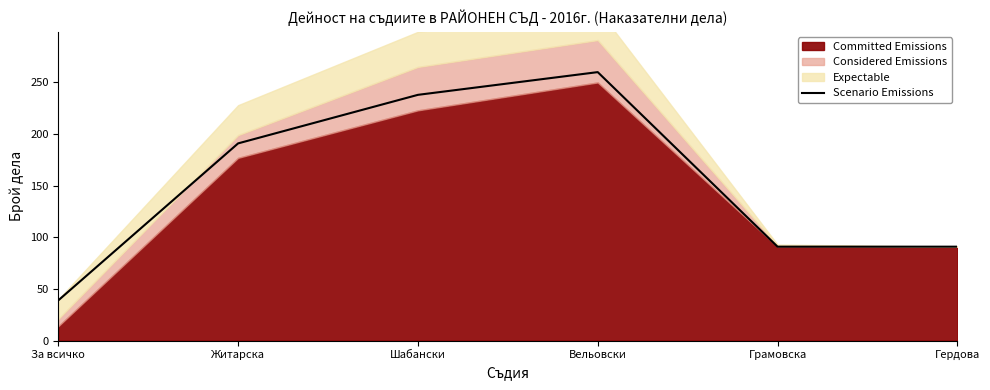

What is the difference between the maximum and minimum values?

221